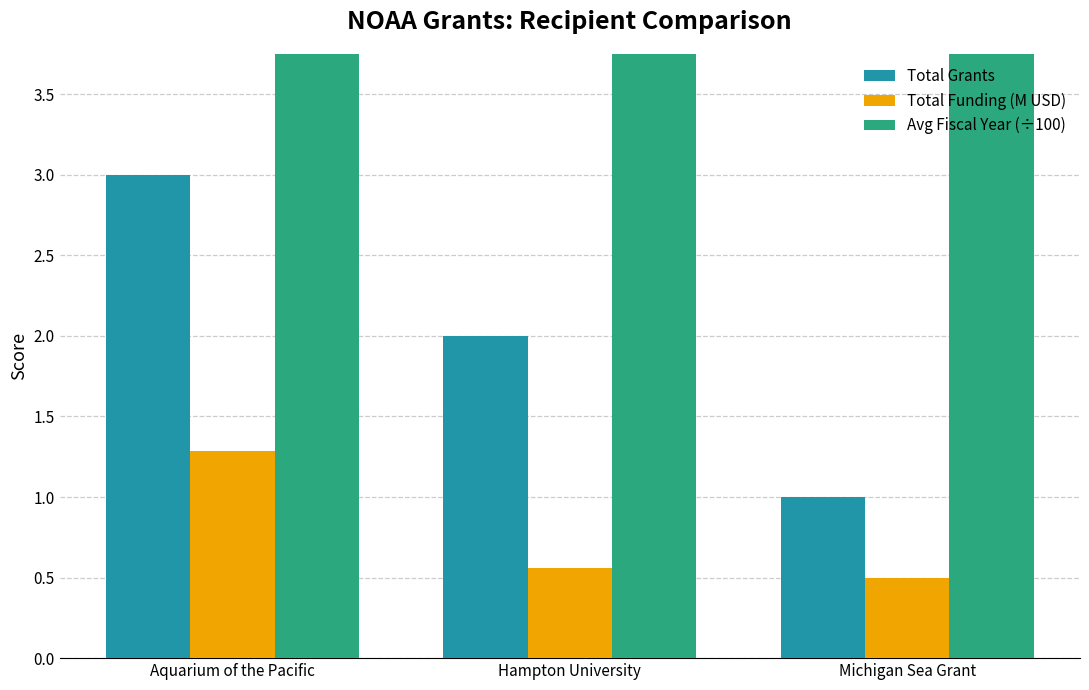

What is the spread (max minus min) of values at Aquarium of the Pacific?

18.8